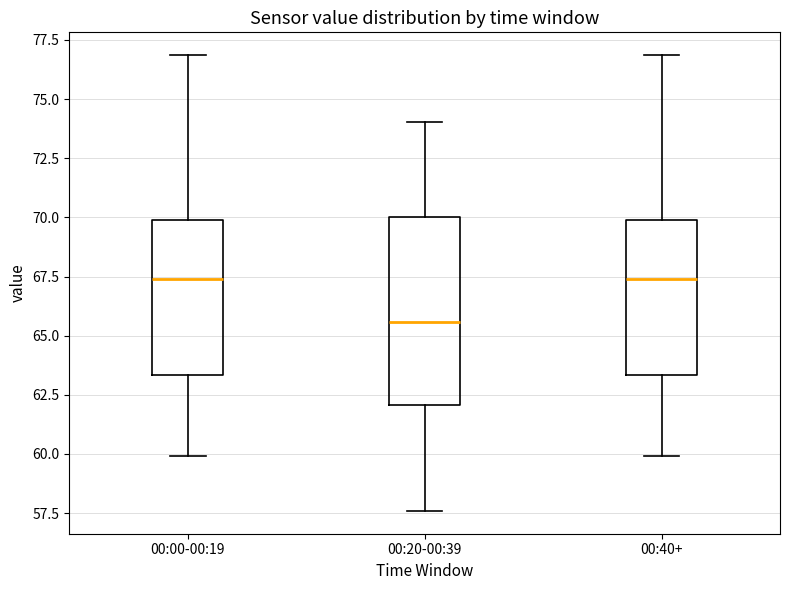

Which box is the tallest, from its lower edge to its upper edge?

00:20-00:39